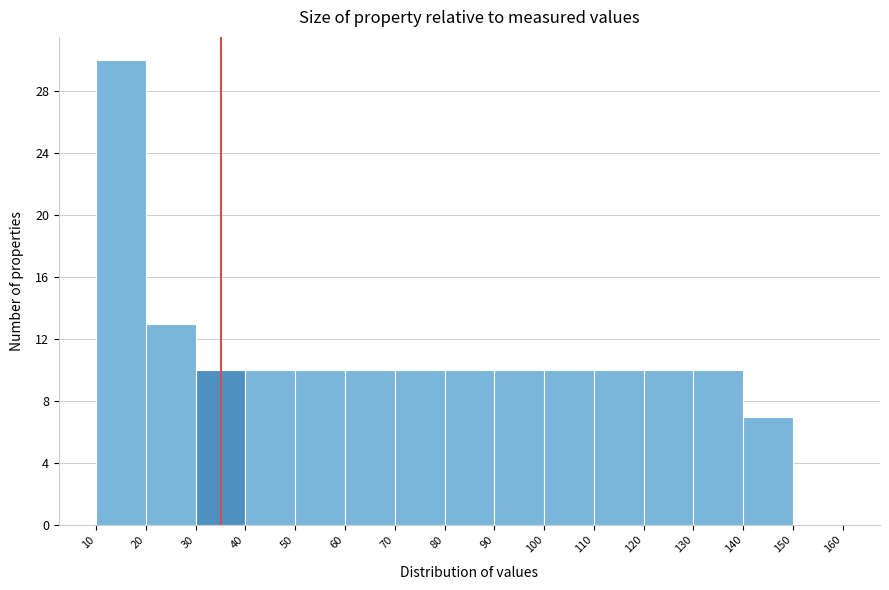

Reading left to right, transcribe this chart: for each bar, give the range it covers on the x-axis and its height. The values are not printed on the chart, so give them approximately, as read against the axis.

10 to 20: 30
20 to 30: 13
30 to 40: 10
40 to 50: 10
50 to 60: 10
60 to 70: 10
70 to 80: 10
80 to 90: 10
90 to 100: 10
100 to 110: 10
110 to 120: 10
120 to 130: 10
130 to 140: 10
140 to 150: 7
150 to 160: 0